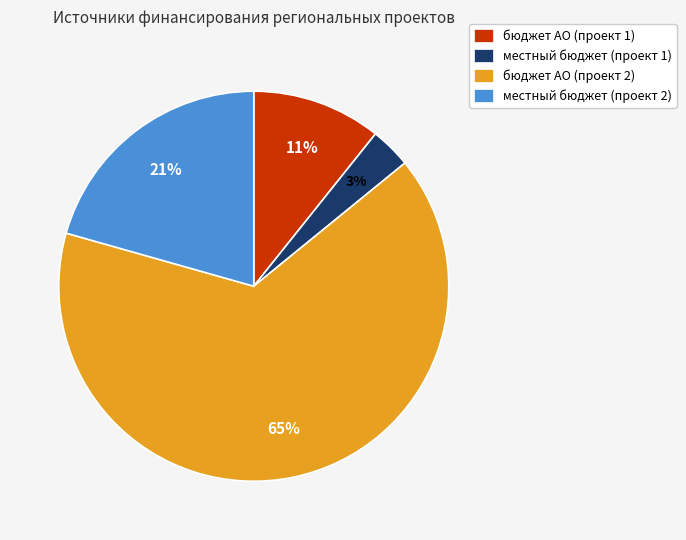

The местный бюджет (проект 2) slice represents 21% of the pie. True or false?

True